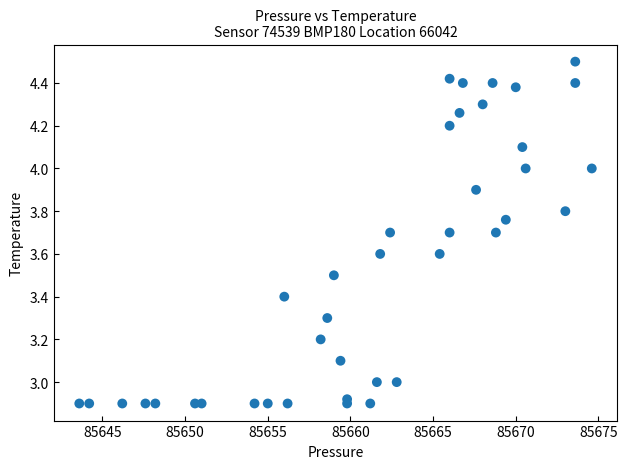

What is the range of Y values (max minus min)?

1.6